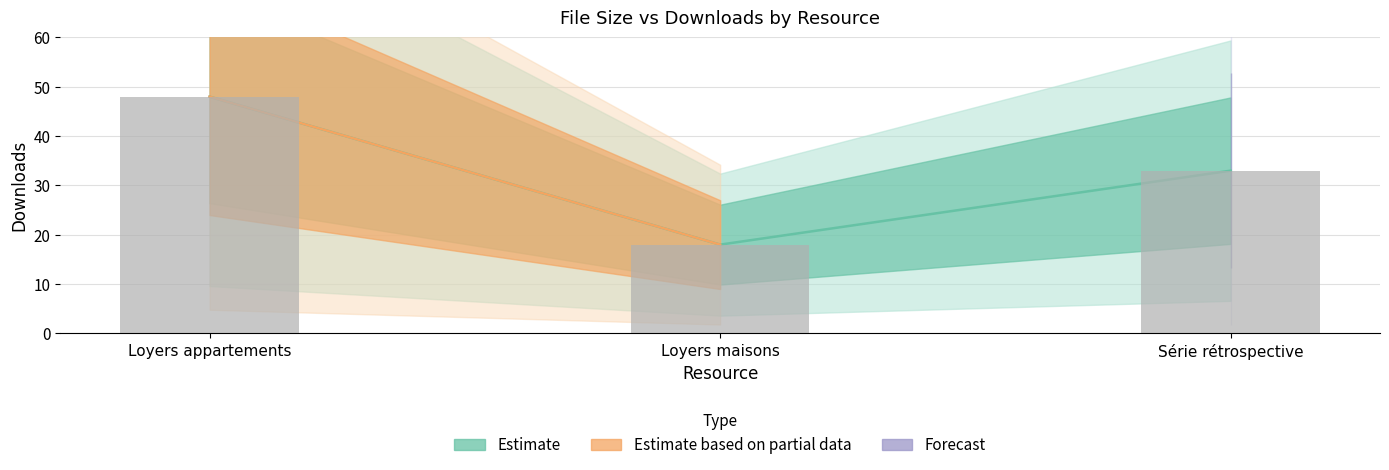

Are the bars horizontal?

No